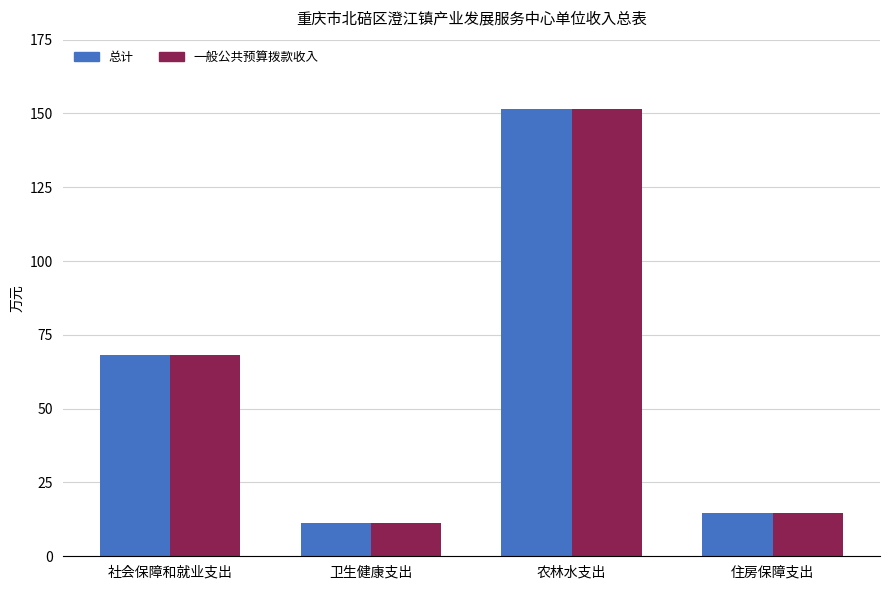

Is it true that 总计 equals 42.2 at 社会保障和就业支出?

False